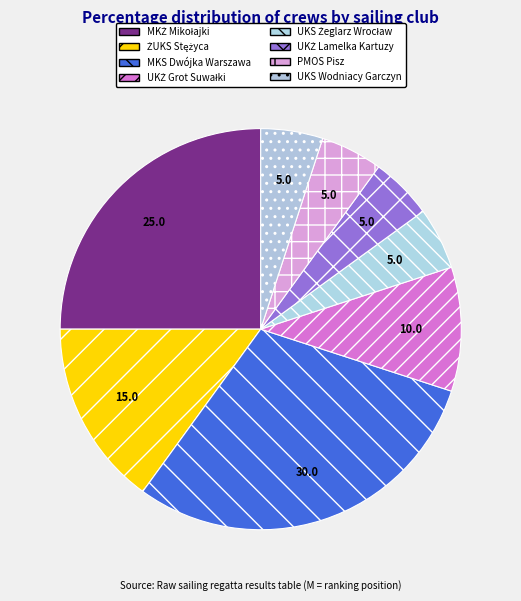

Does UKS Wodniacy Garczyn account for over 50% of the chart?

No